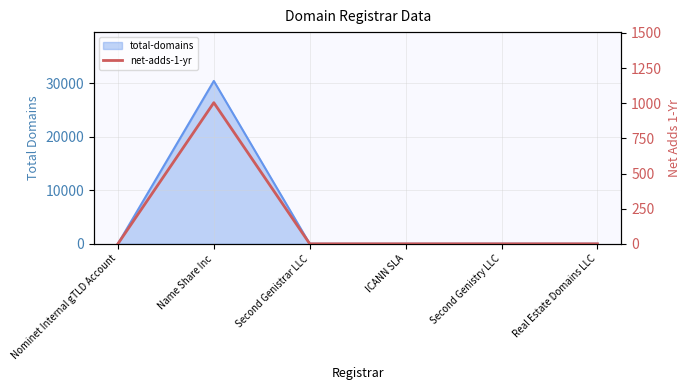

The value at Nominet Internal gTLD Account is 0. True or false?

True